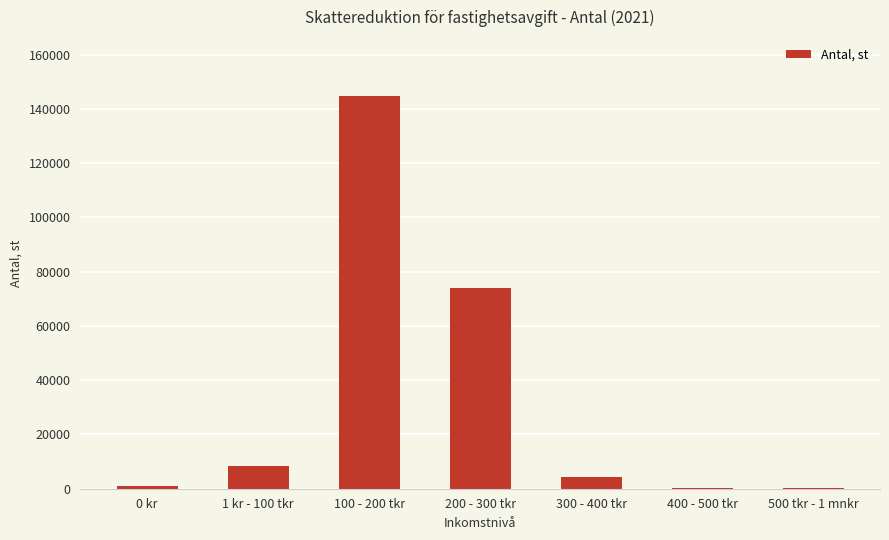

What is the change in value from 1 kr - 100 tkr to 100 - 200 tkr?

+136190